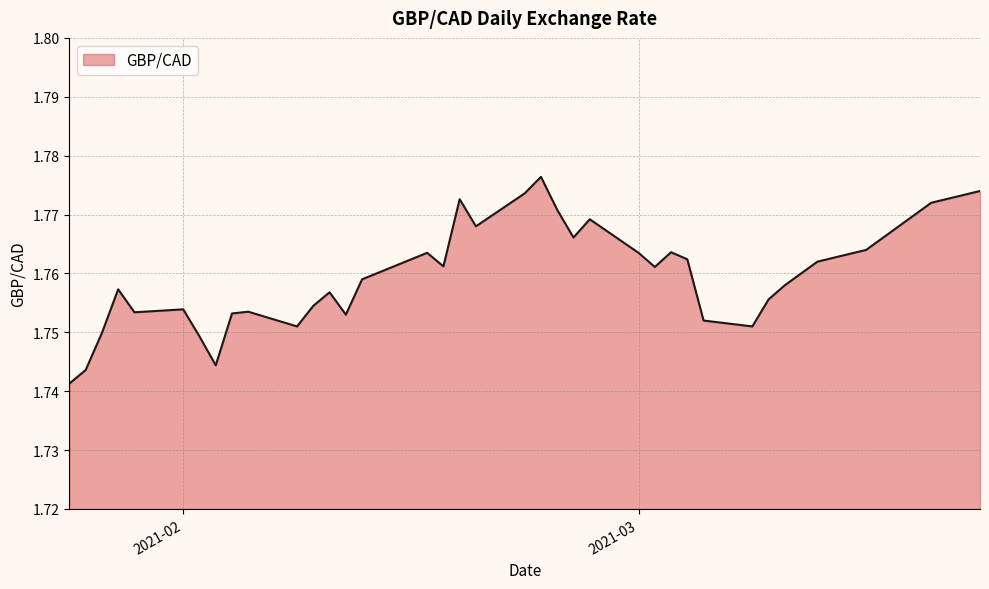

Is this an area chart (filled region under the line)?

Yes